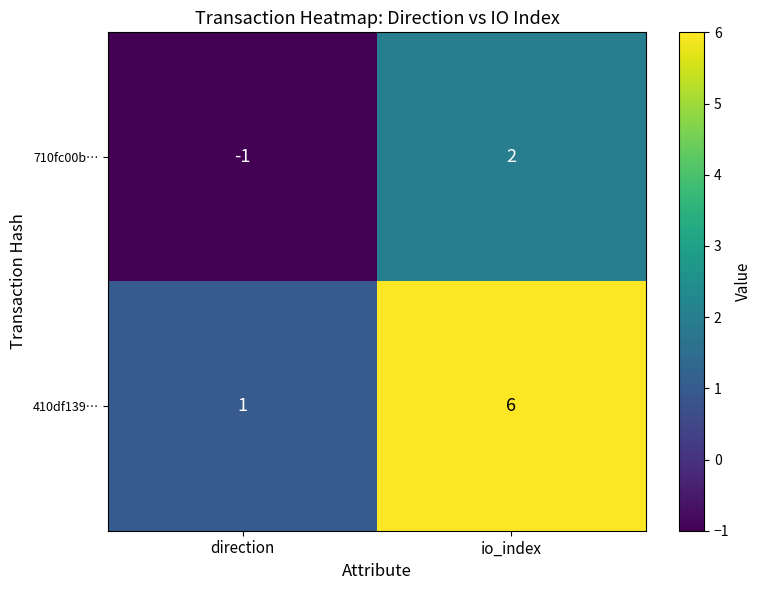

Reading left to right, what are all the values shown in this chart?

710fc00b…: direction=-1	io_index=2
410df139…: direction=1	io_index=6